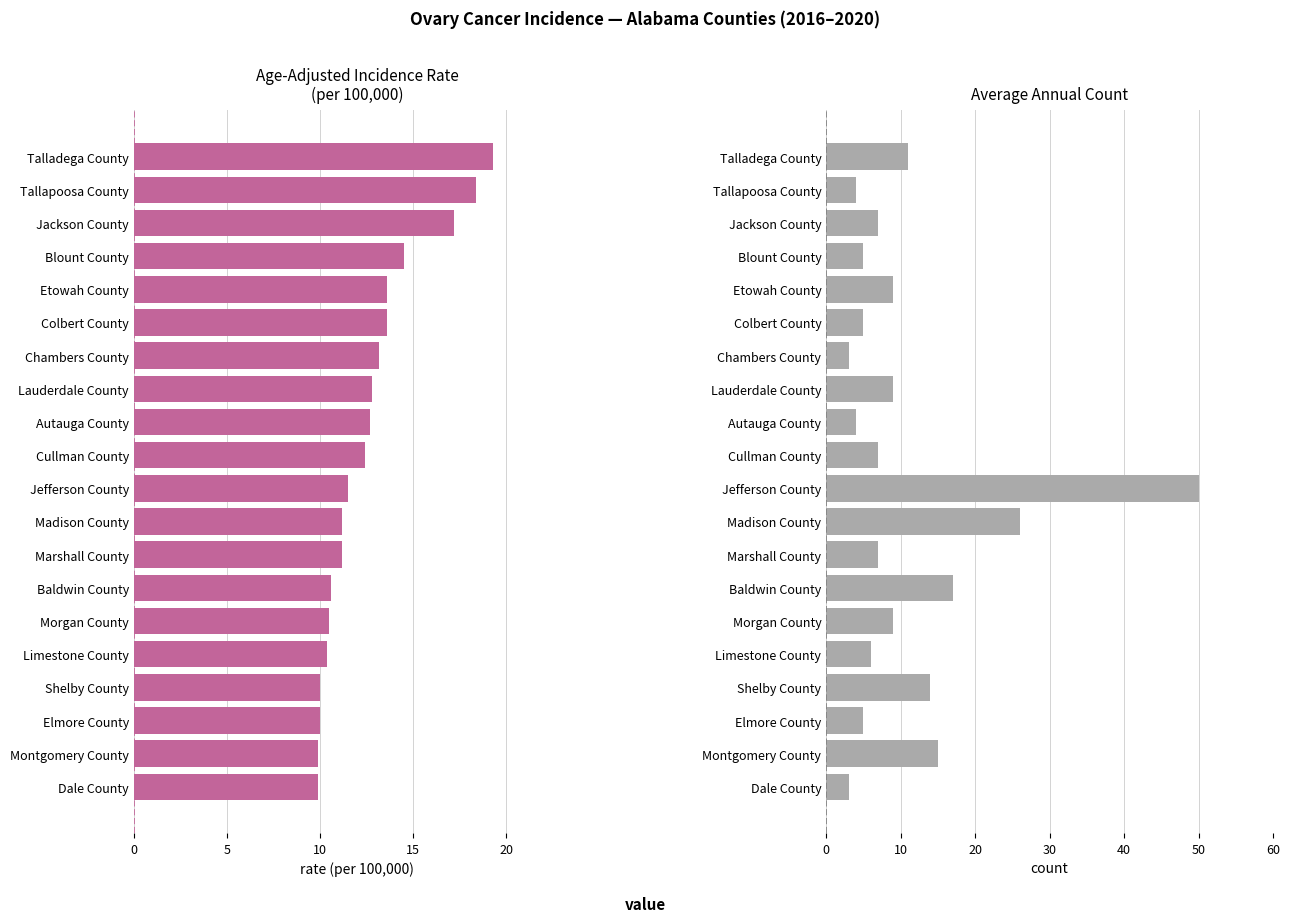

Reading right to left, list all the values displayed in this chart.

Age-Adjusted Incidence Rate: 9.9	9.9	10.0	10.0	10.4	10.5	10.6	11.2	11.2	11.5	12.4	12.7	12.8	13.2	13.6	13.6	14.5	17.2	18.4	19.3
Average Annual Count: 3.0	15.0	5.0	14.0	6.0	9.0	17.0	7.0	26.0	50.0	7.0	4.0	9.0	3.0	5.0	9.0	5.0	7.0	4.0	11.0